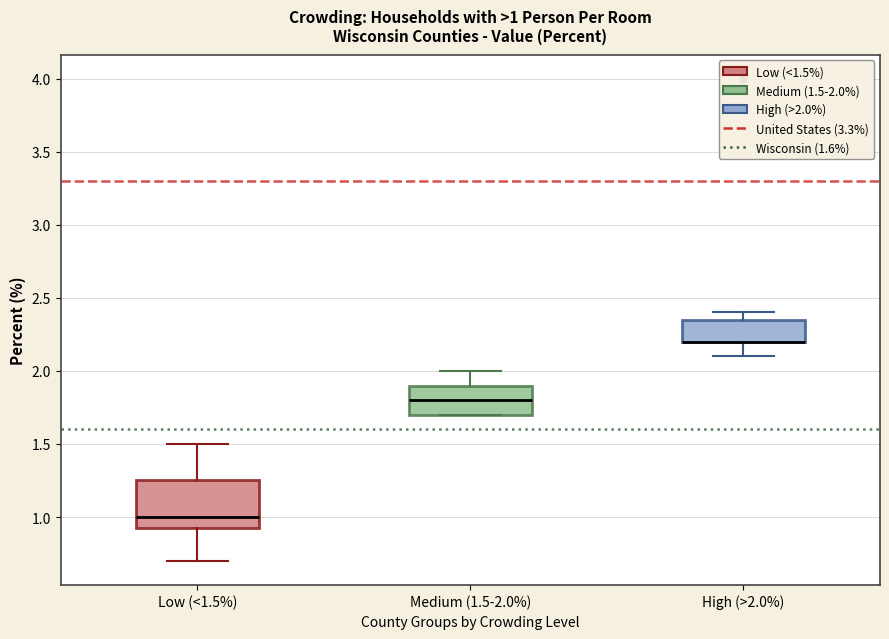

Comparing the boxes themselves (not the whiskers), which one is the tallest?

Low (<1.5%)